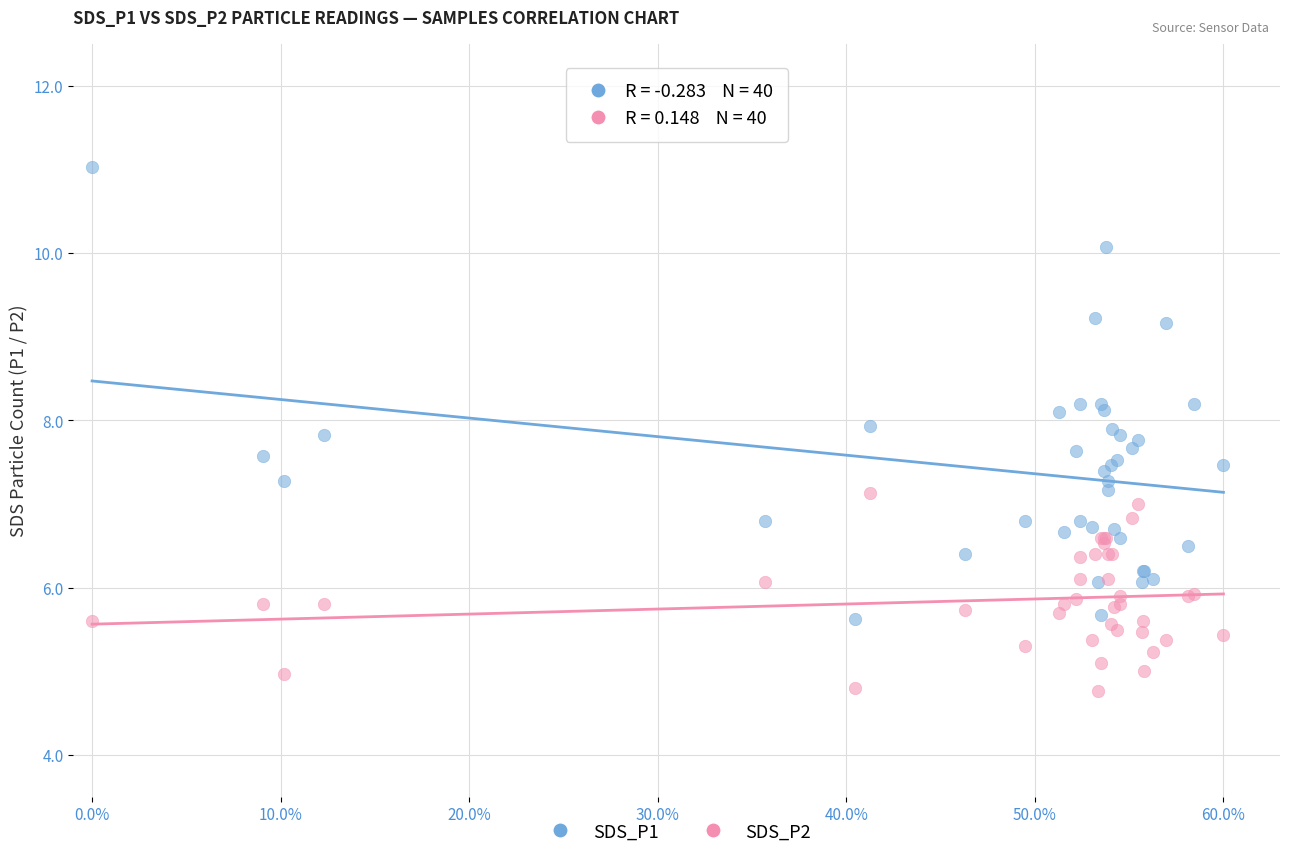

What are all the series names shown in the legend?

SDS_P1, SDS_P2